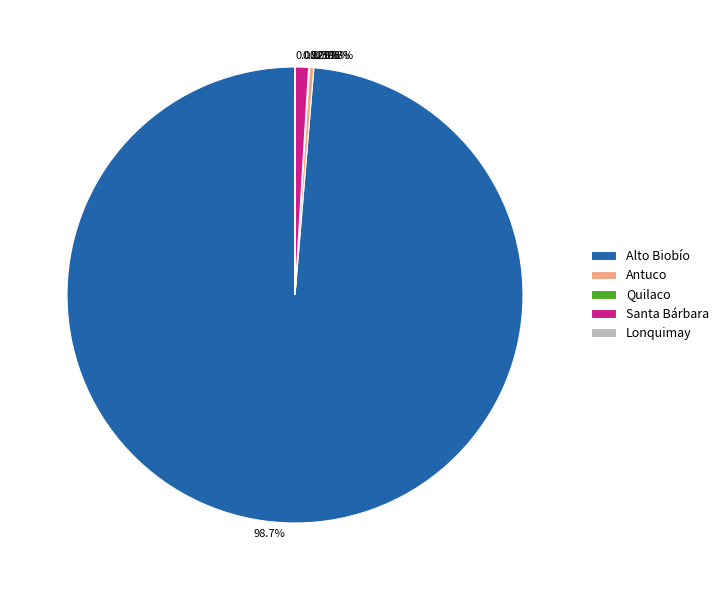

Which category has the biggest portion of the pie?

Alto Biobío